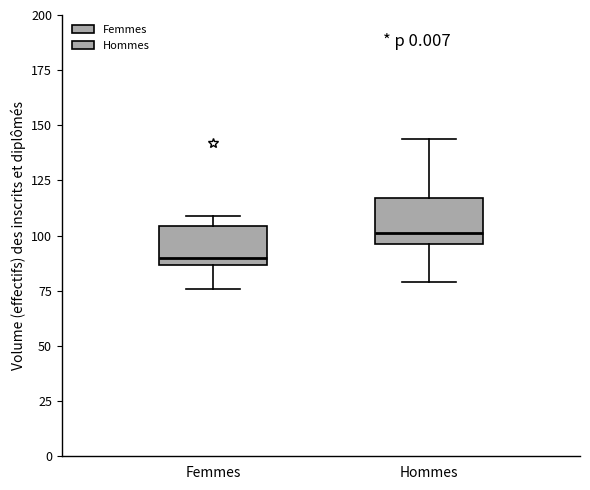

Reading left to right, read every box against the y-axis: the position of its median line, the range the box covers, and the ends of its whiskers. The values are not printed on the chart, so give them approximately, as read against the axis.

Femmes: median 90, box 85 to 105, whiskers 75 to 110
Hommes: median 100, box 95 to 115, whiskers 80 to 145